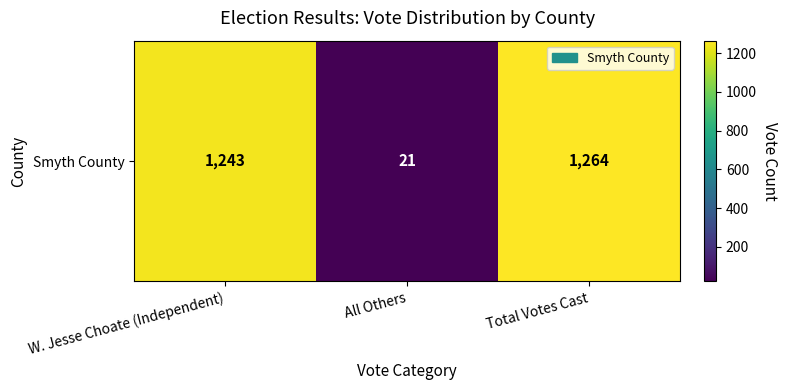

Rank the categories by value from highest to lowest.

Total Votes Cast, W. Jesse Choate (Independent), All Others